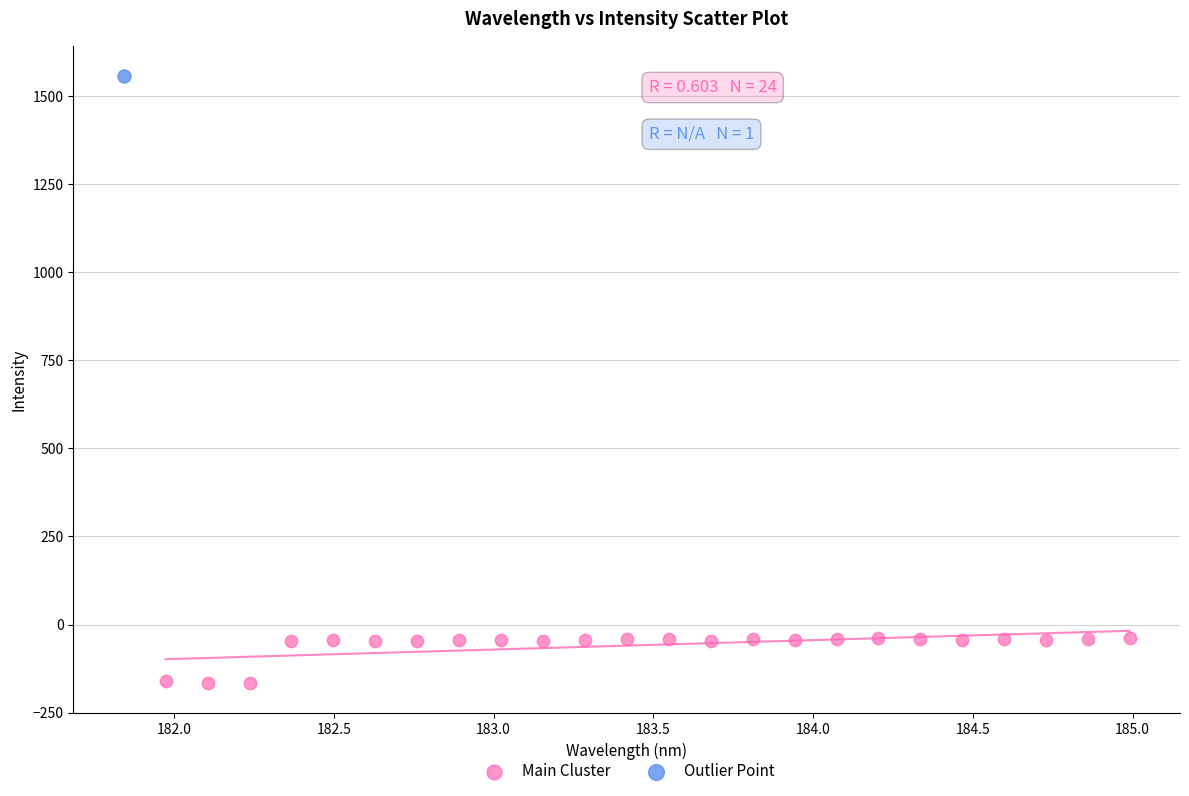

What are all the series names shown in the legend?

Main Cluster, Outlier Point